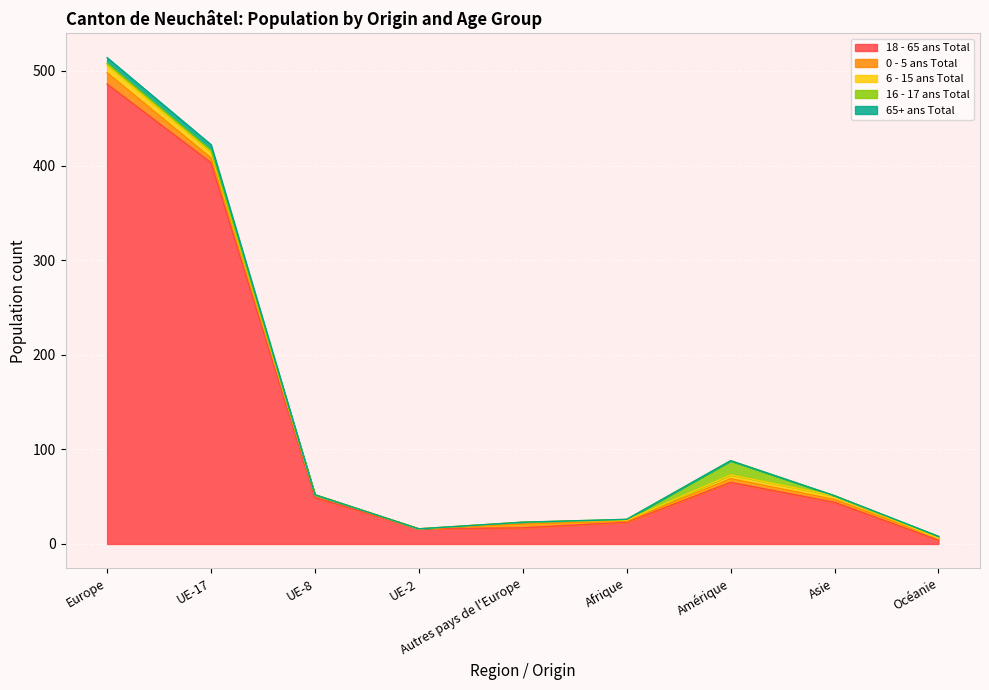

Between UE-8 and UE-2, which series saw the biggest shift?

18 - 65 ans Total